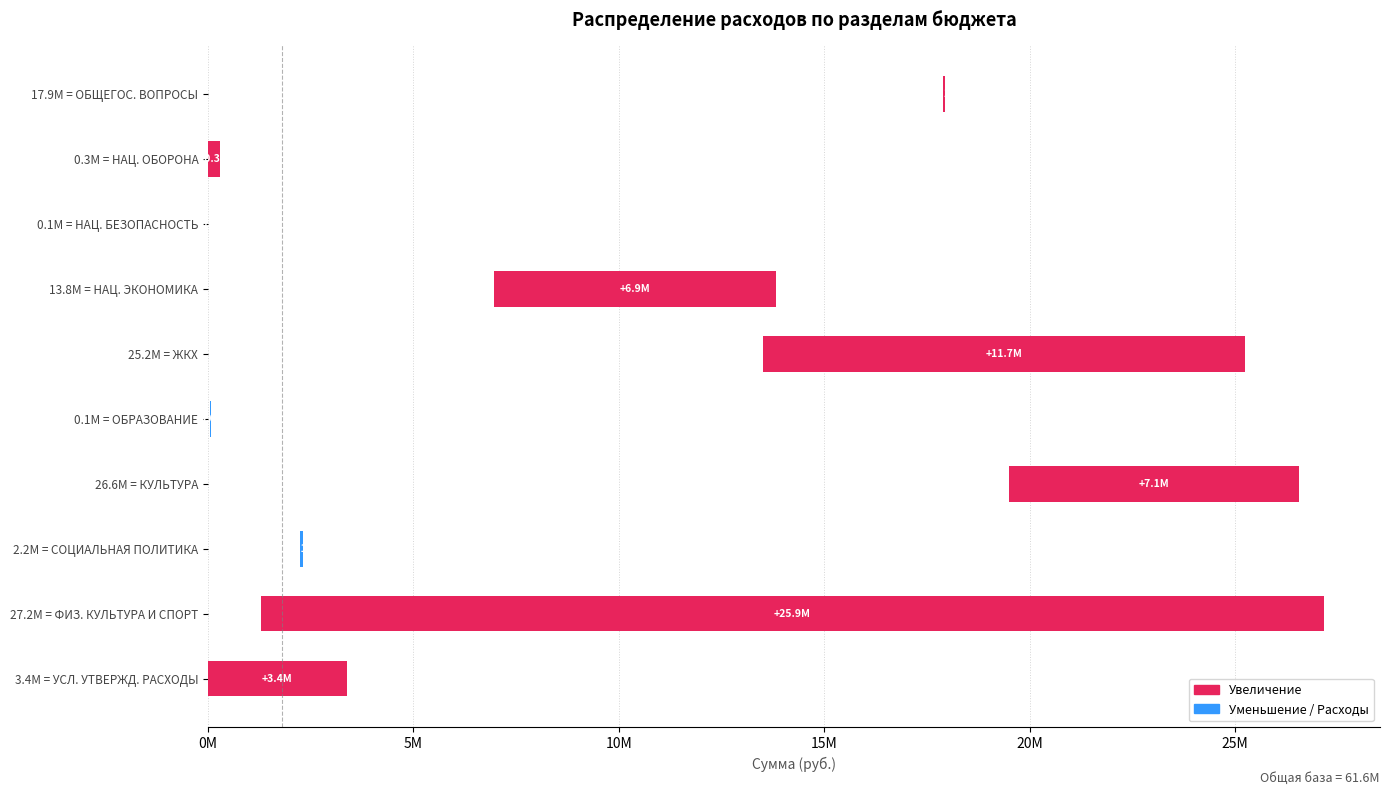

Reading left to right, extract all data points from this chart.

55146.0	299600.0	10000.0	6865378.2	11747407.8	-20000.0	7059700.0	-73000.0	25882900.0	3380054.0